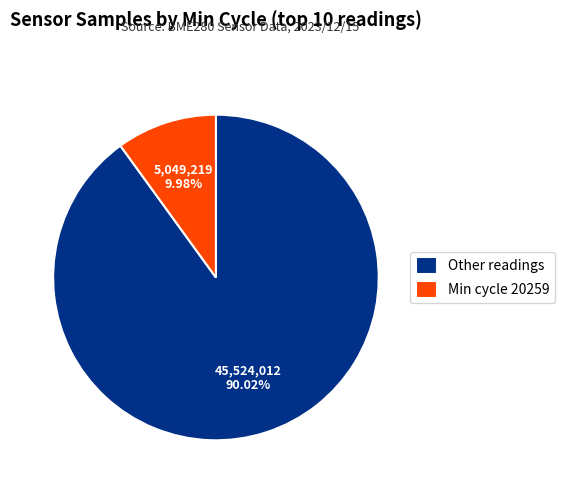

Which category has the biggest portion of the pie?

Other readings